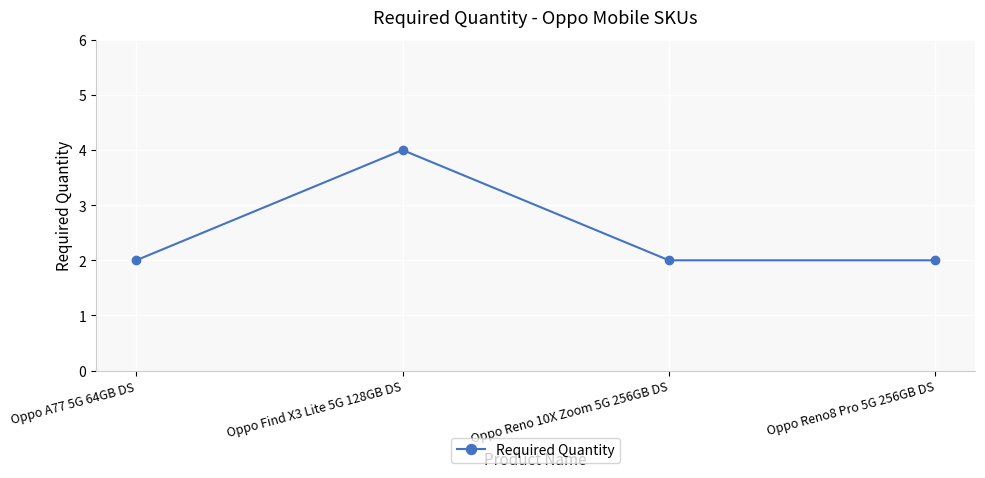

The chart shows a value of 1 at Oppo Reno8 Pro 5G 256GB DS. True or false?

False